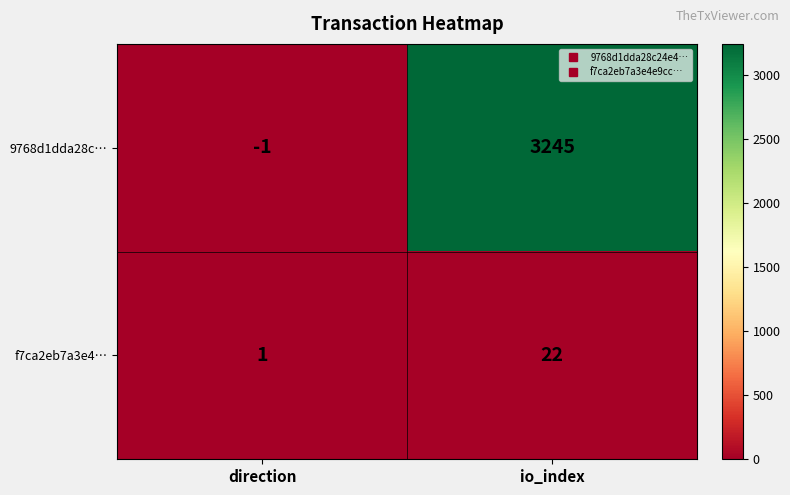

Rank the series at io_index from lowest to highest value.

f7ca2eb7a3e4…, 9768d1dda28c…